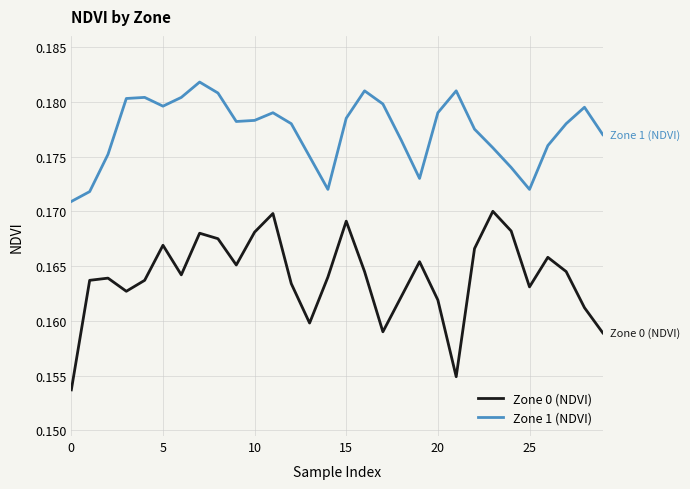

Which series has the widest spread of values?

Zone 0 (NDVI)